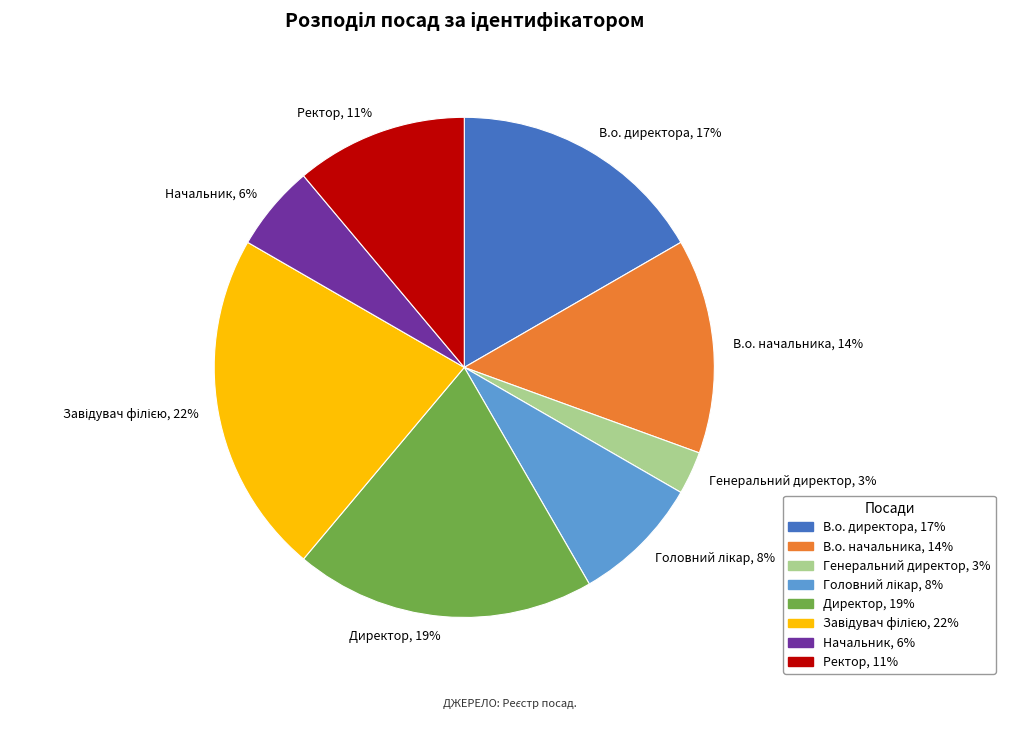

To the nearest percent, what percentage of the pie is В.о. начальника?

14%